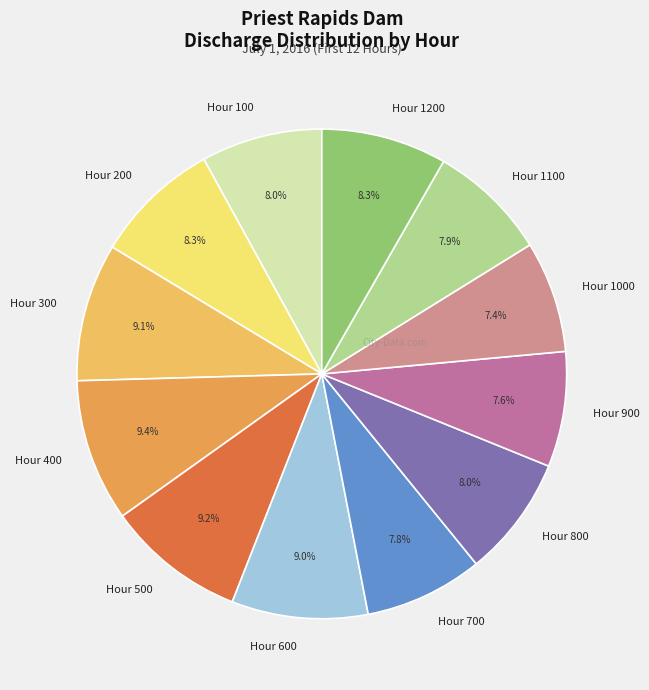

Approximately how many times larger is the value at Hour 1000 compared to Hour 300?

0.8